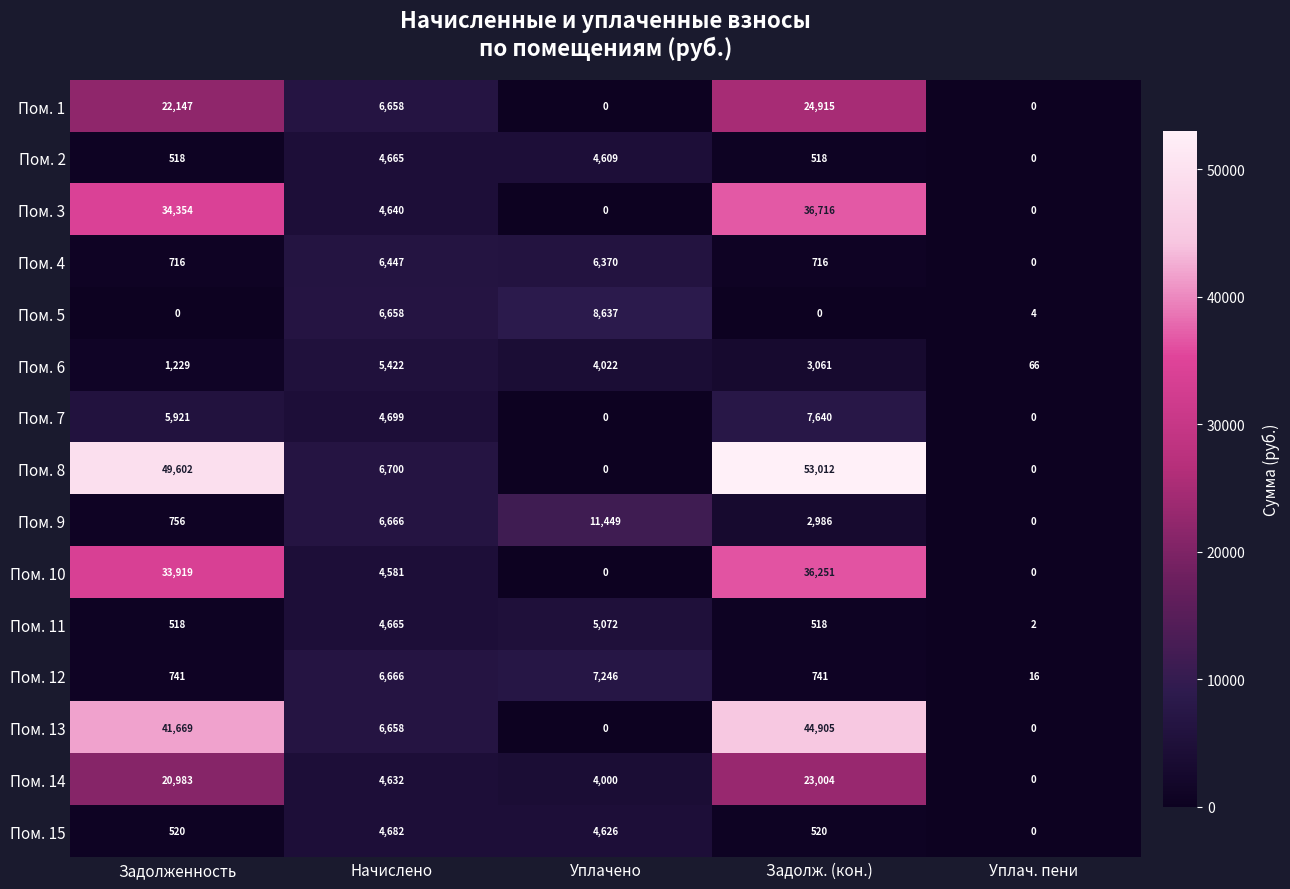

What is the difference between the highest and lowest values at Начислено?

2119